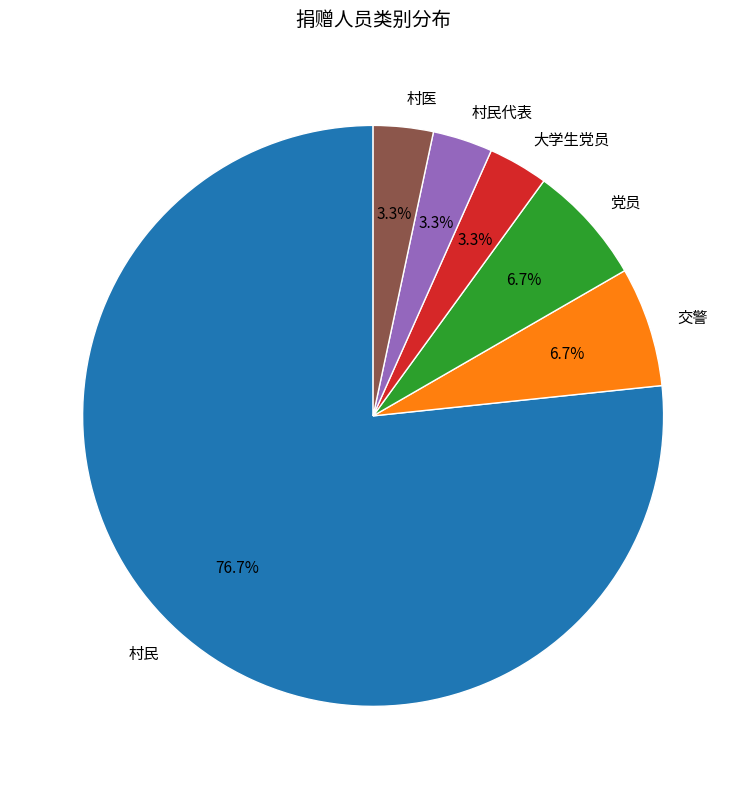

What portion of the pie excludes 村民代表?

96.7%